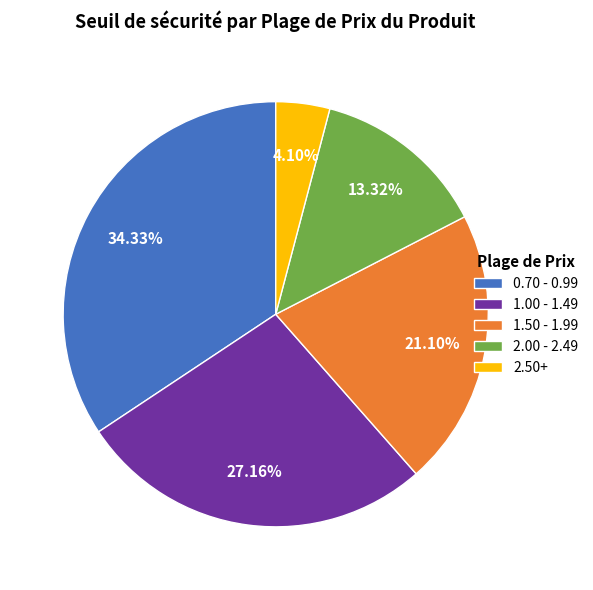

Rank the categories by value from lowest to highest.

2.50+, 2.00 - 2.49, 1.50 - 1.99, 1.00 - 1.49, 0.70 - 0.99